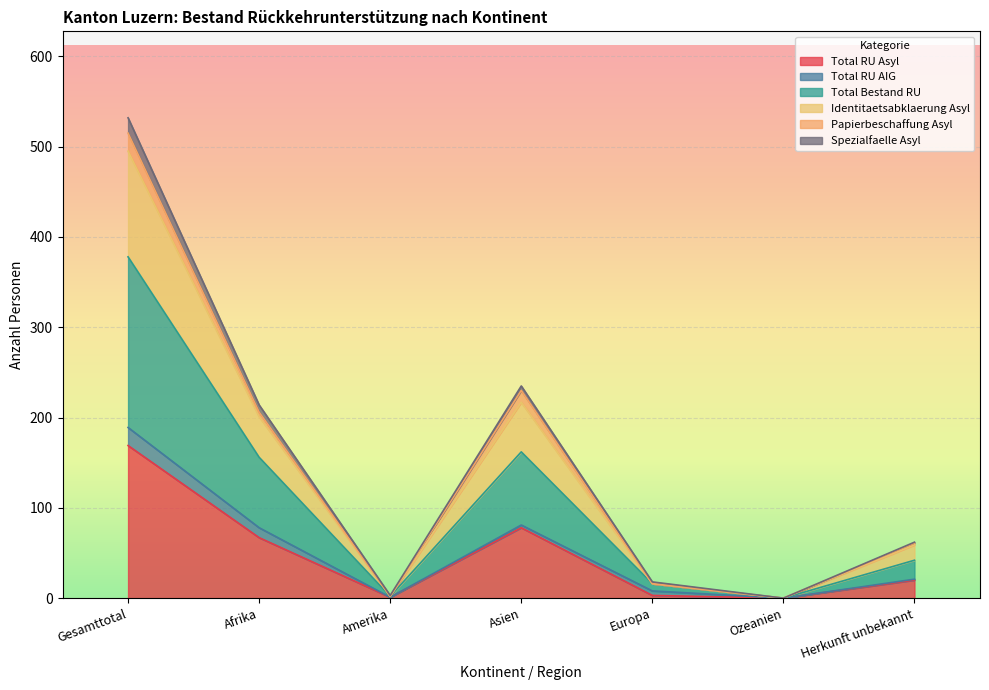

Which category has the highest value in the Total RU Asyl series?

Gesamttotal